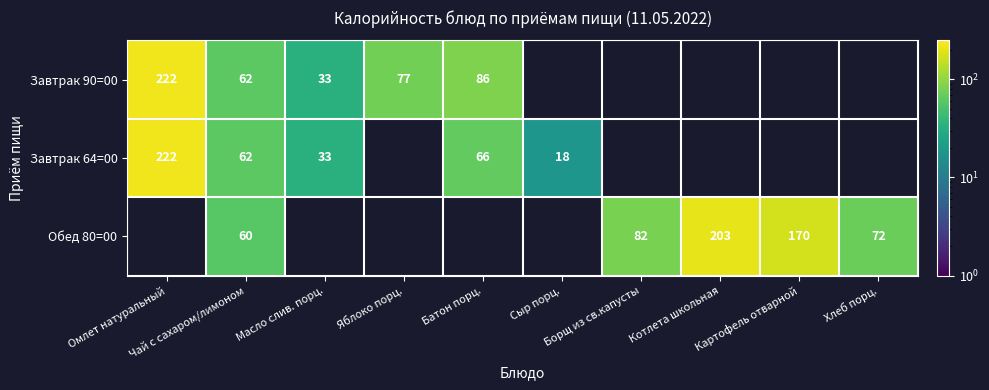

Where does the Завтрак 64=00 series first go above 18?

Омлет натуральный